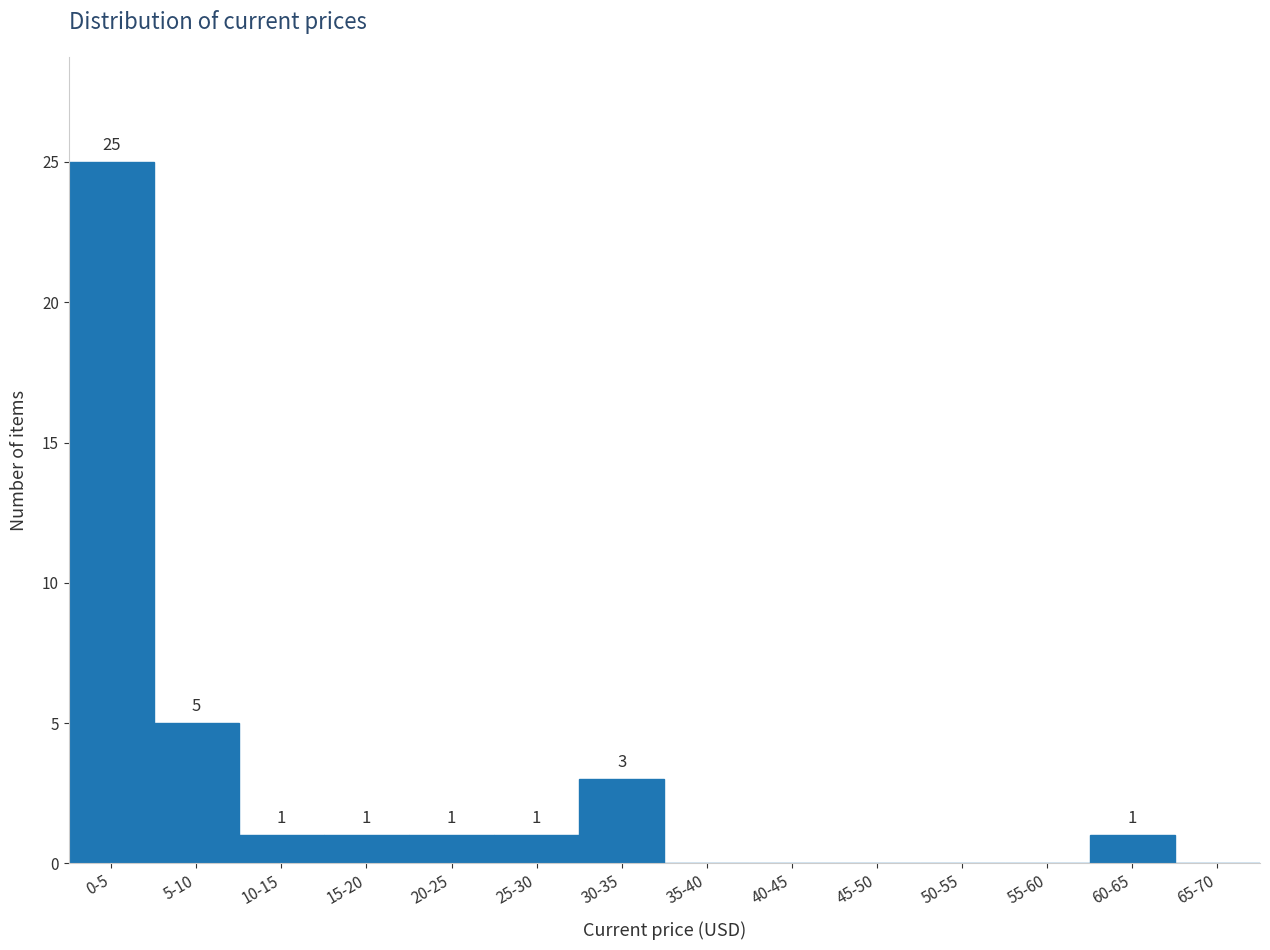

Reading left to right, extract all data points from this chart.

0-5=25	5-10=5	10-15=1	15-20=1	20-25=1	25-30=1	30-35=3	35-40=0	40-45=0	45-50=0	50-55=0	55-60=0	60-65=1	65-70=0